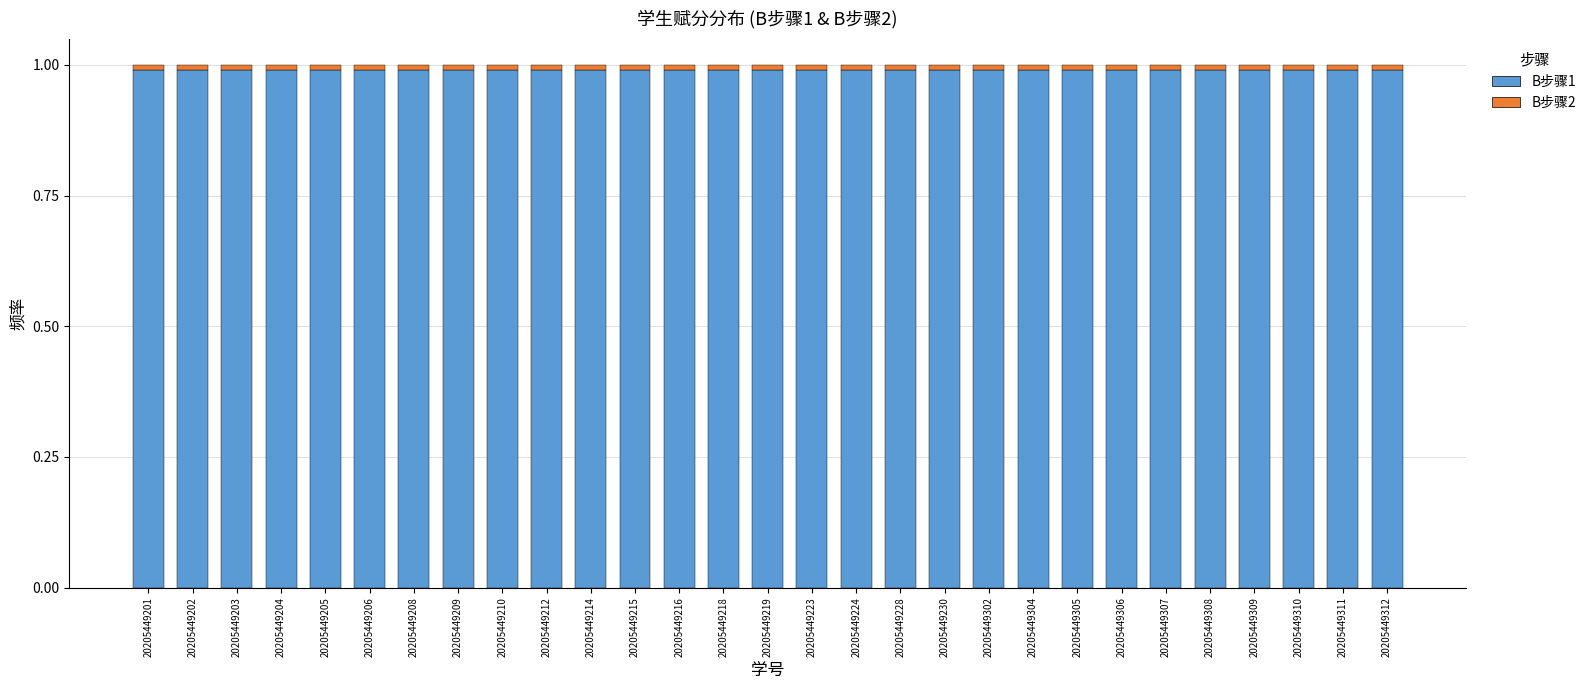

What is the minimum value for B步骤1?

1.0